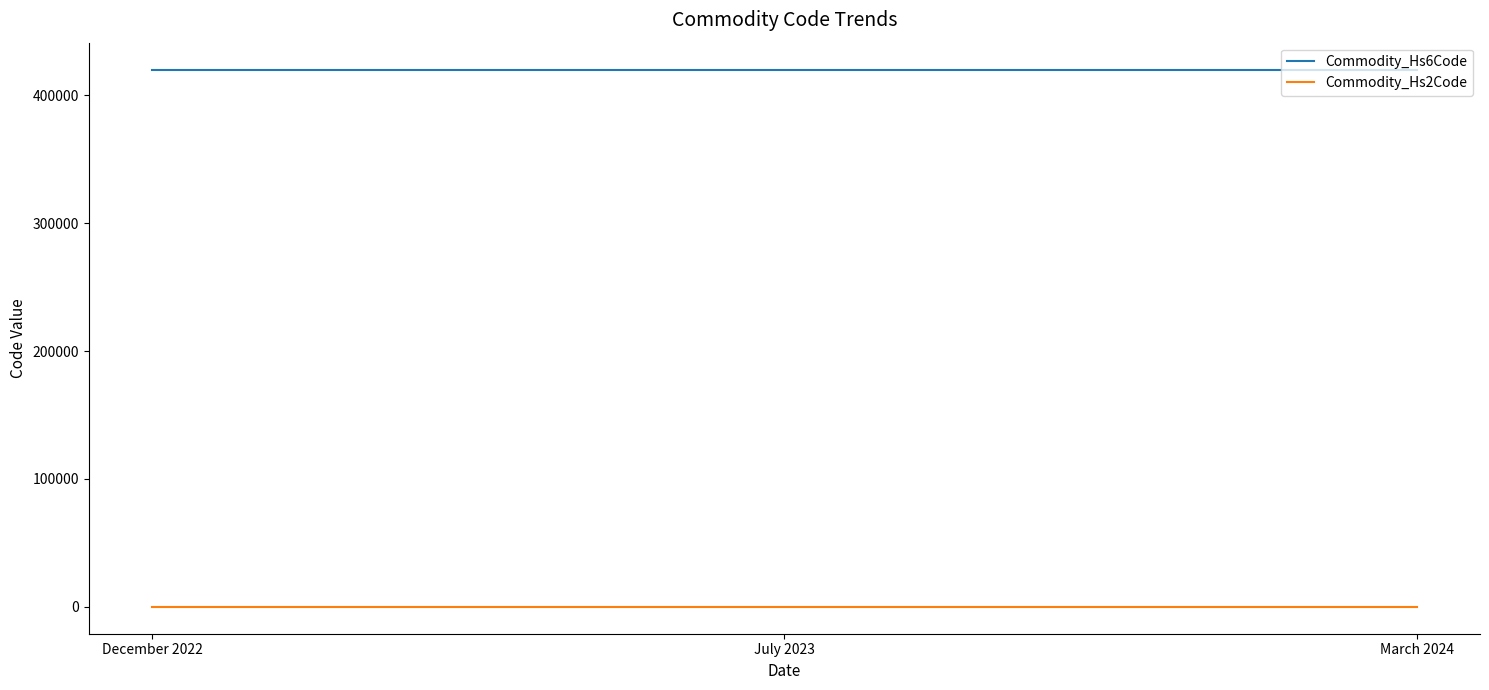

What is the highest value of the Commodity_Hs2Code series?

42